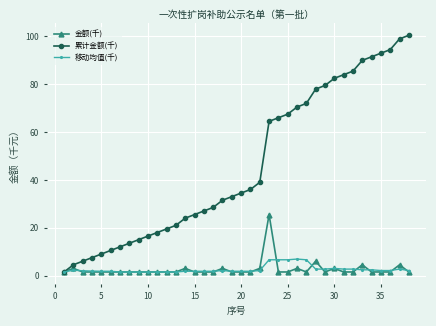

What is the highest value of the 累计金额(千) series?

100.5